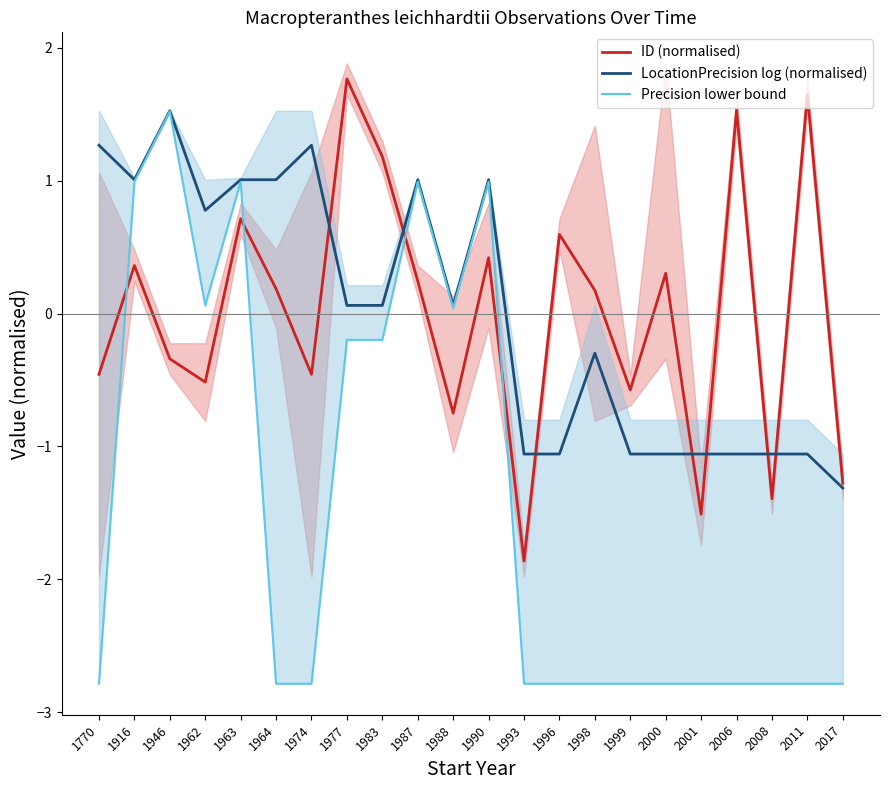

What is the value of the ID (normalised) point at the 4th from the left?

-0.5